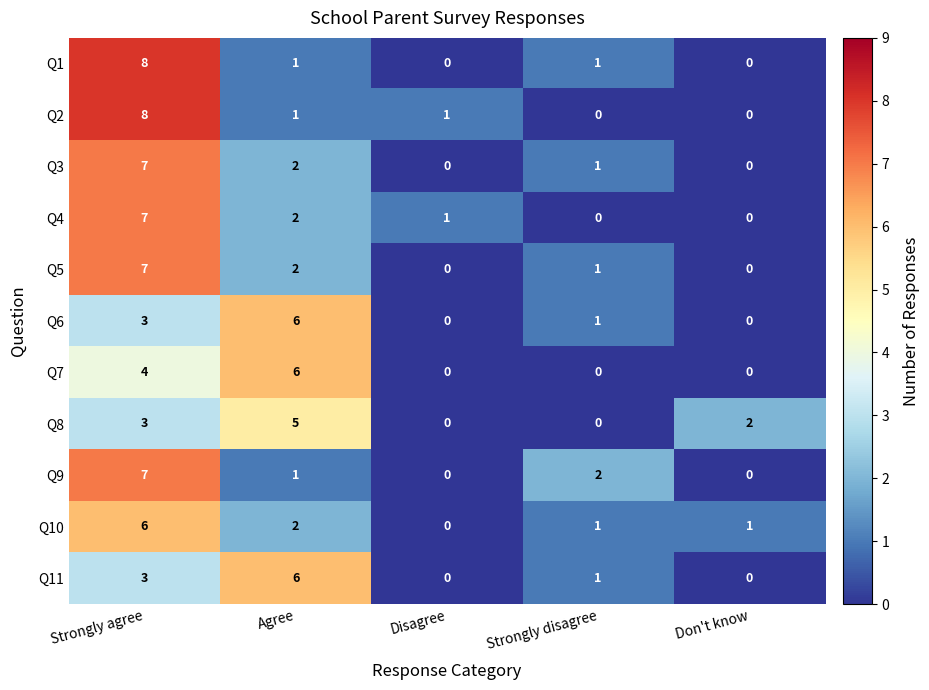

At which category does the chart reach its peak across all series?

Strongly agree